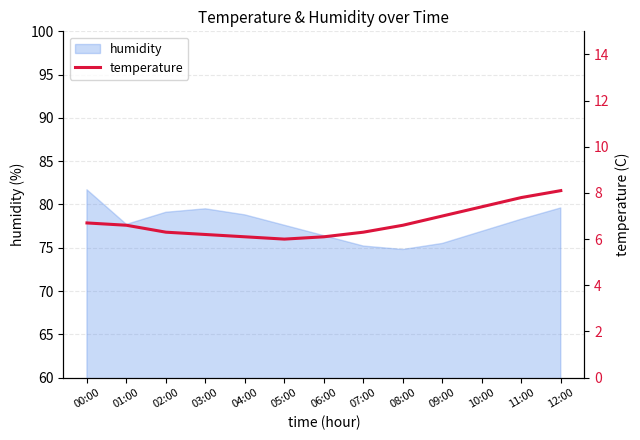

At which category does the data reach its first local valley?

05:00